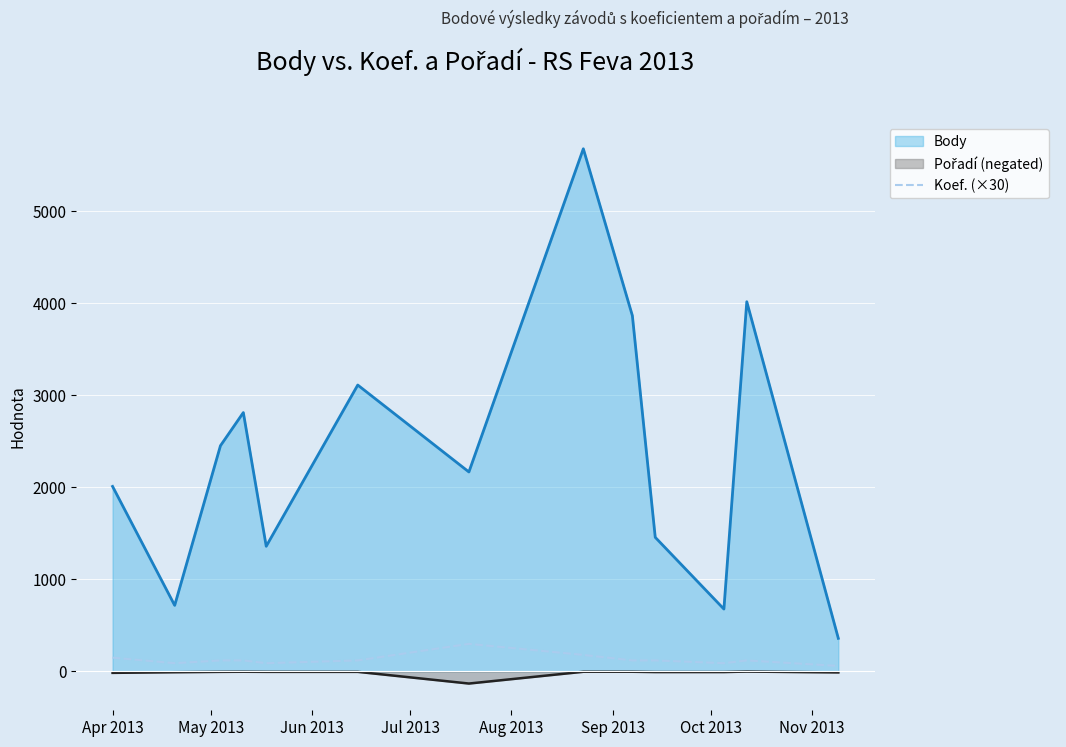

Which series has the largest total across all categories?

Body